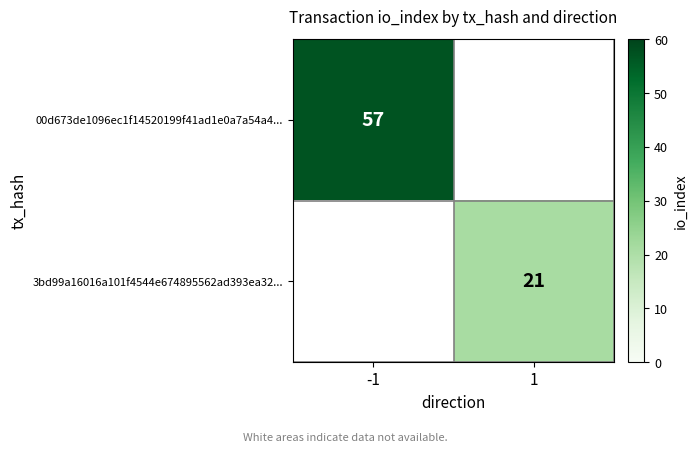

Is it true that 00d673de1096ec1f14520199f41ad1e0a7a54a4... equals 34 at -1?

False